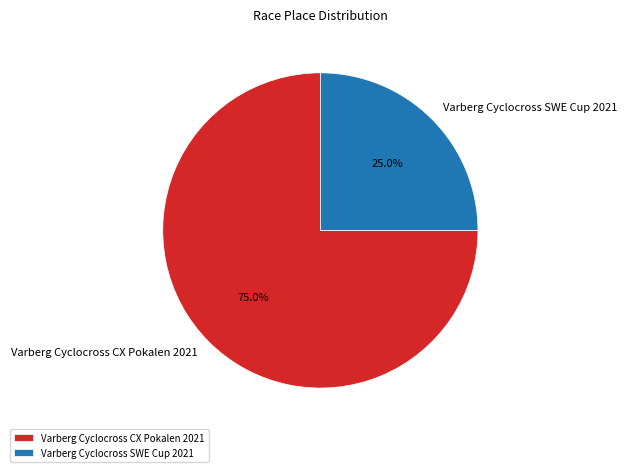

The Varberg Cyclocross SWE Cup 2021 slice represents 25% of the pie. True or false?

True